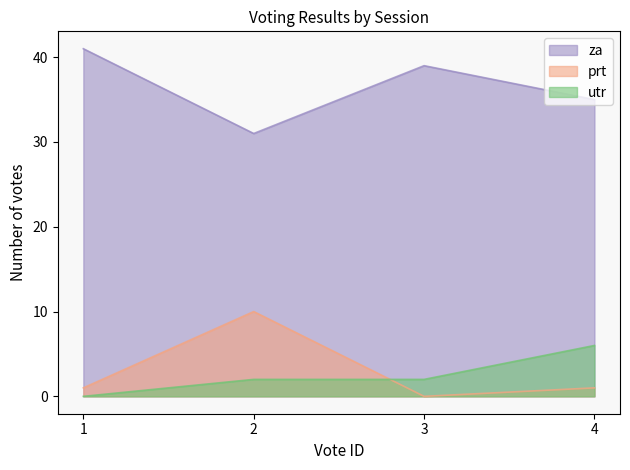

How many values in utr are above zero?

3